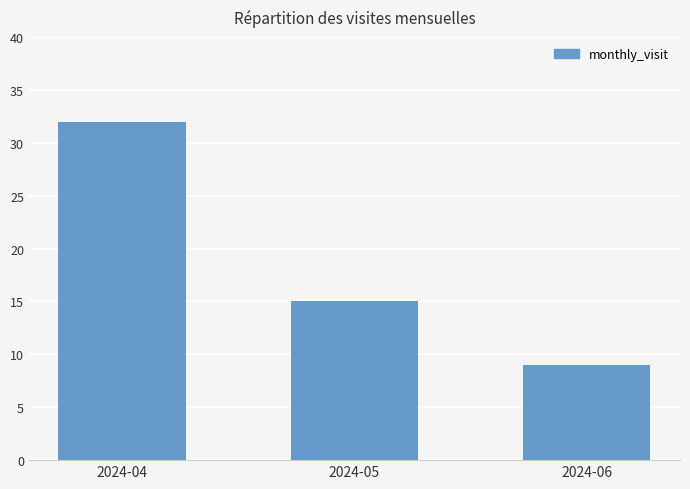

Rank the categories by value from lowest to highest.

2024-06, 2024-05, 2024-04